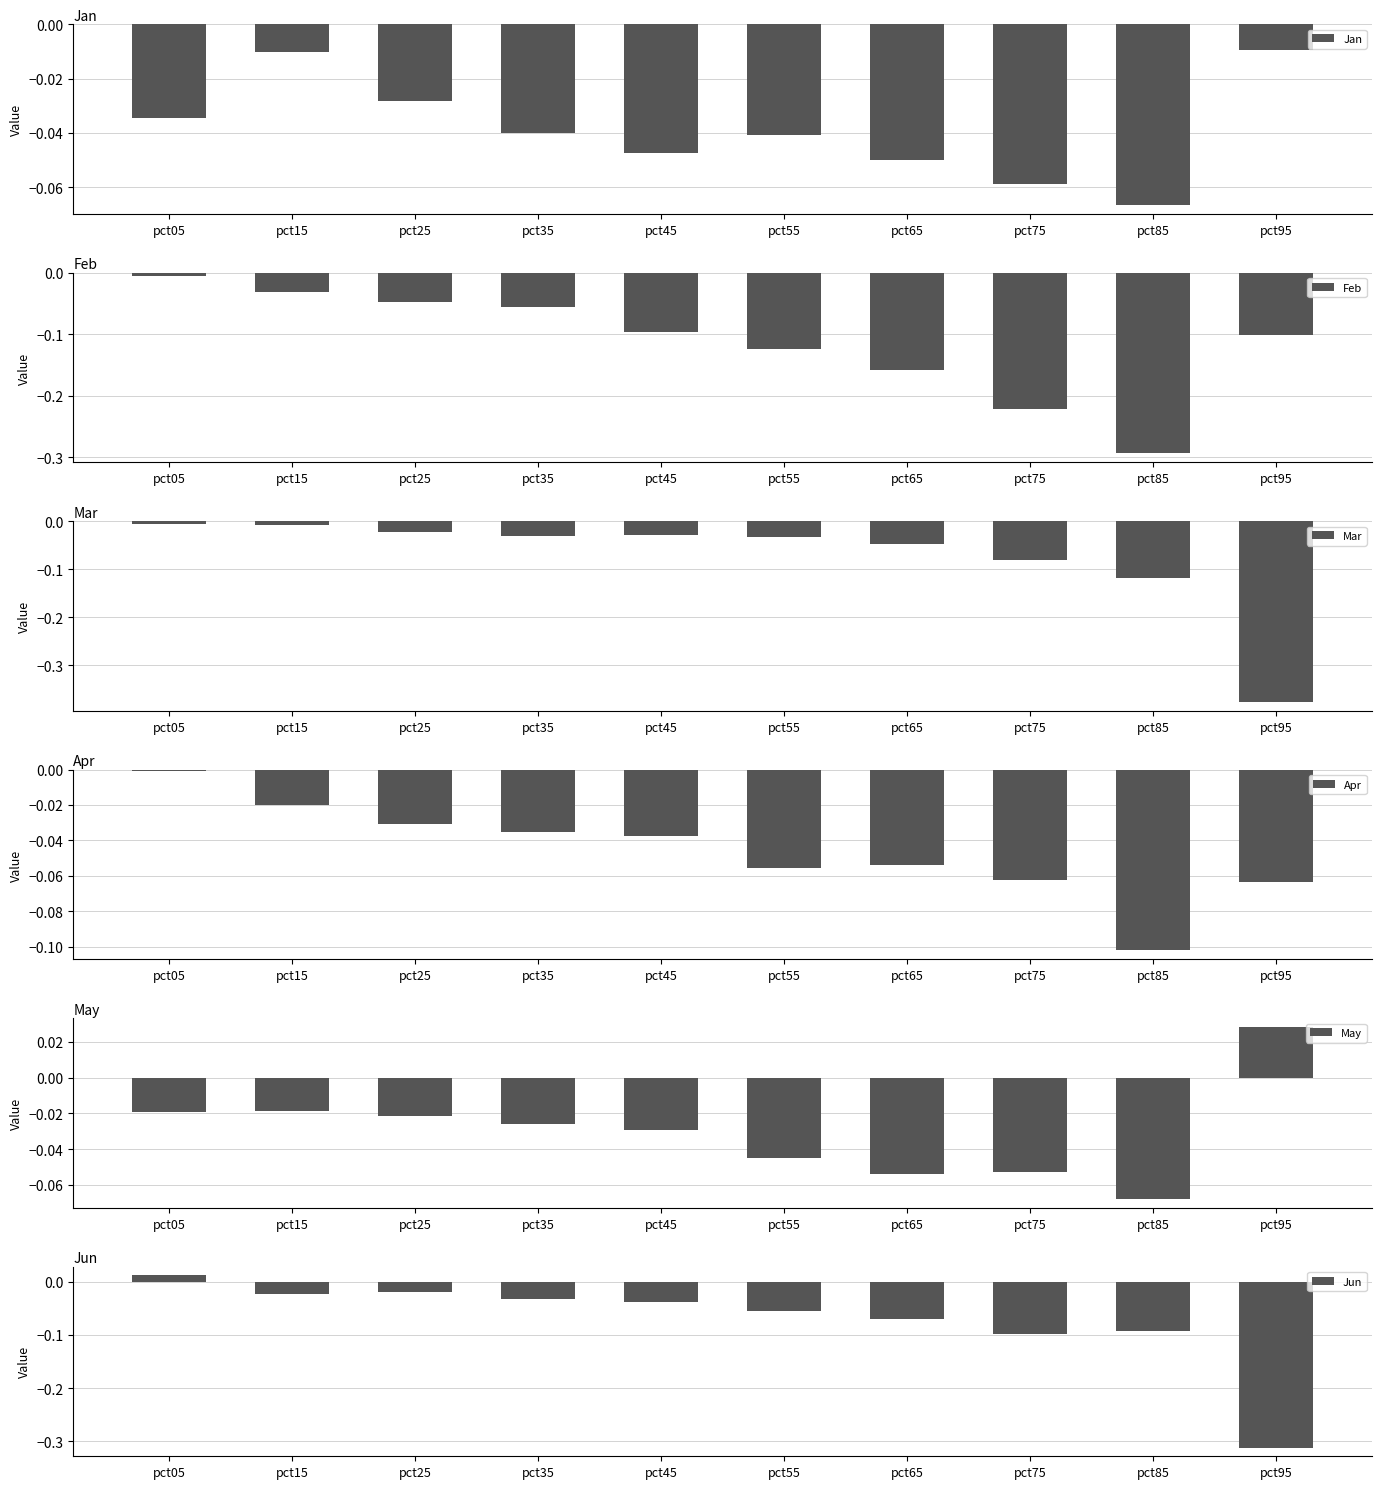

Between pct55 and pct95, which series saw the biggest shift?

Mar